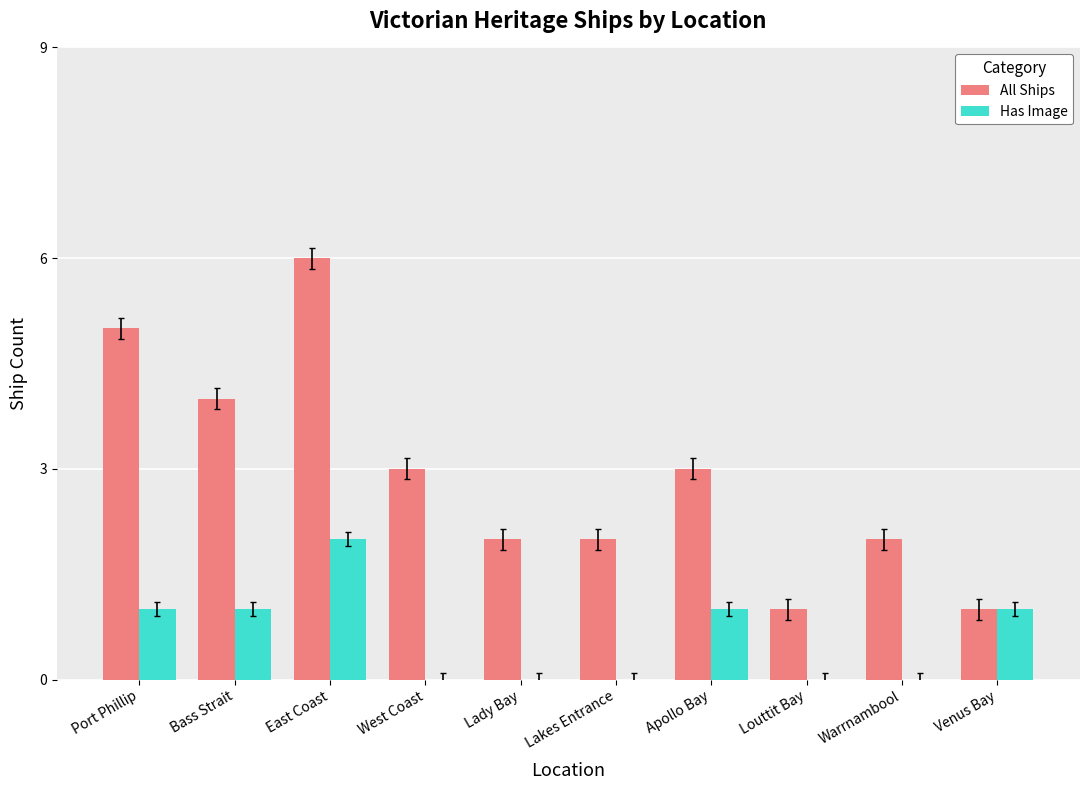

How many series are shown in this chart?

2